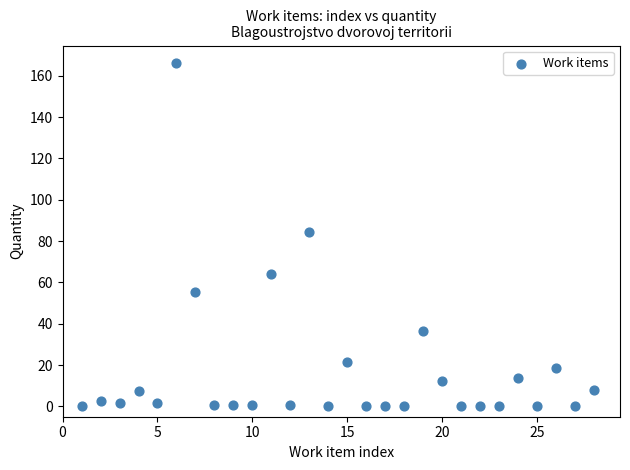

What is the range of X values (max minus min)?

27.0